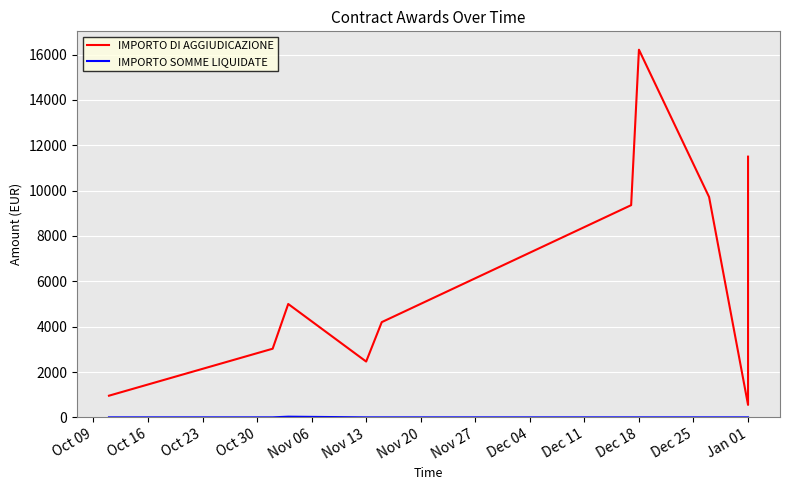

What is the label of the 15th point from the left?

Jan 01